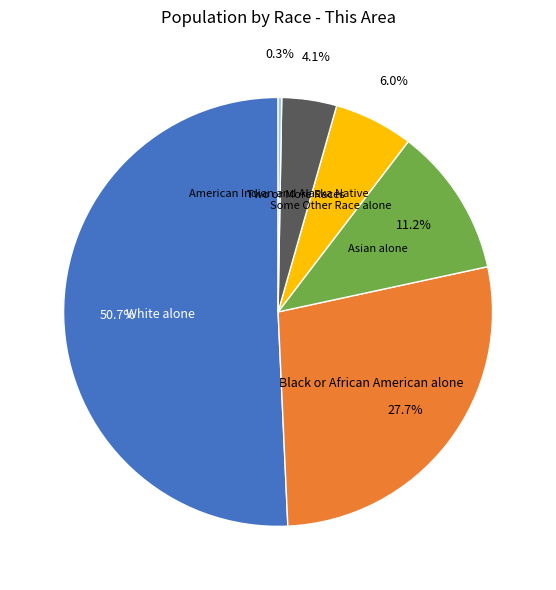

Do White alone and Some Other Race alone together represent more than half of the pie?

Yes